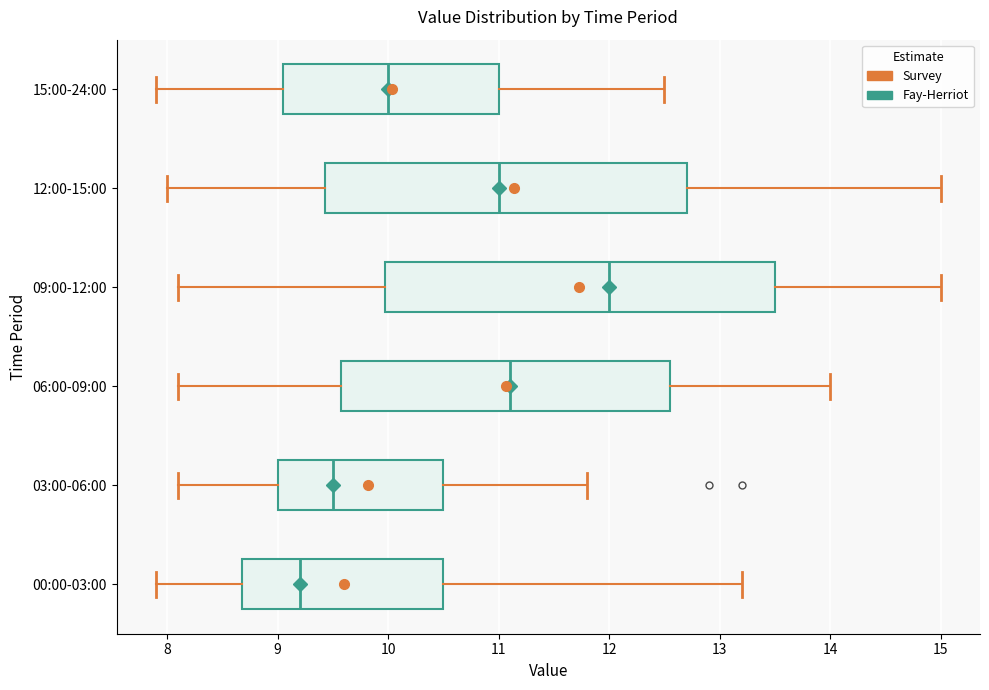

Reading bottom to top, transcribe this box plot: for each box, give where its median line is, the range the box spans, and where its two whiskers end, as read against the x-axis. The values are not printed on the chart, so give them approximately, as read against the axis.

00:00-03:00: median 9.2, box 8.7 to 10.5, whiskers 7.9 to 13.2
03:00-06:00: median 9.5, box 9.0 to 10.5, whiskers 8.1 to 11.8
06:00-09:00: median 11.1, box 9.6 to 12.6, whiskers 8.1 to 14.0
09:00-12:00: median 12.0, box 10.0 to 13.5, whiskers 8.1 to 15.0
12:00-15:00: median 11.0, box 9.4 to 12.7, whiskers 8.0 to 15.0
15:00-24:00: median 10.0, box 9.1 to 11.0, whiskers 7.9 to 12.5